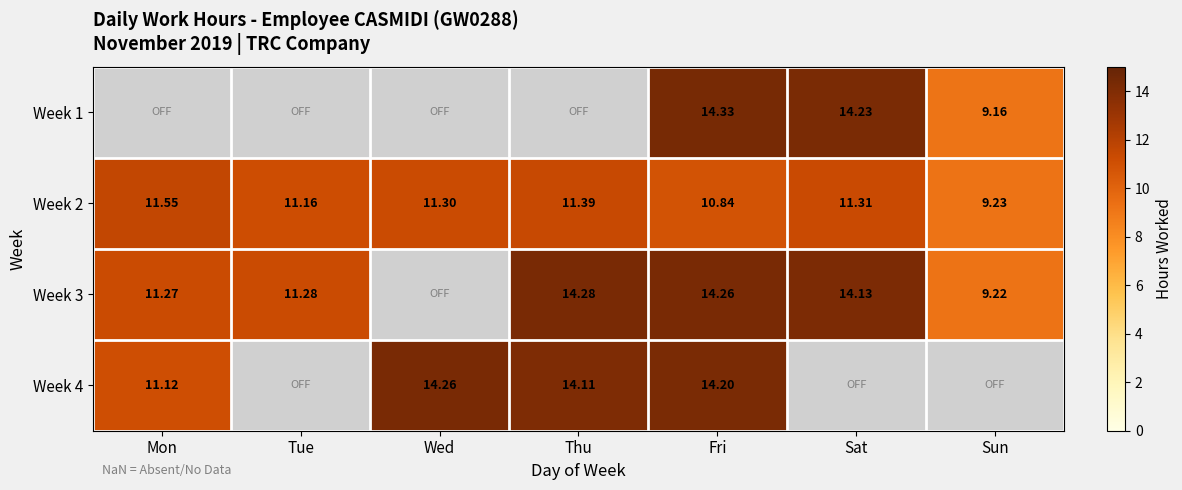

Which category has the lowest value in the Week 2 series?

Sun